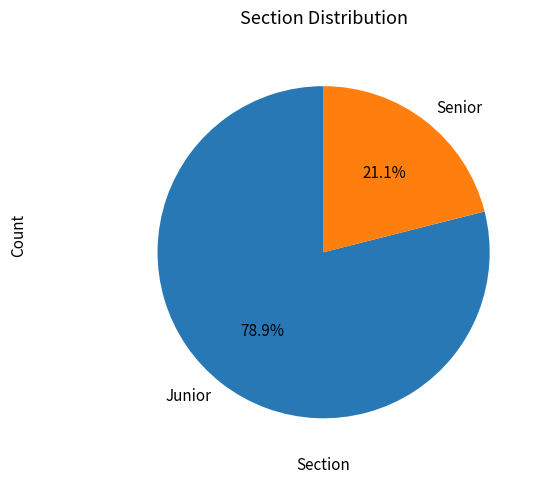

What is the largest slice in the pie chart?

Junior